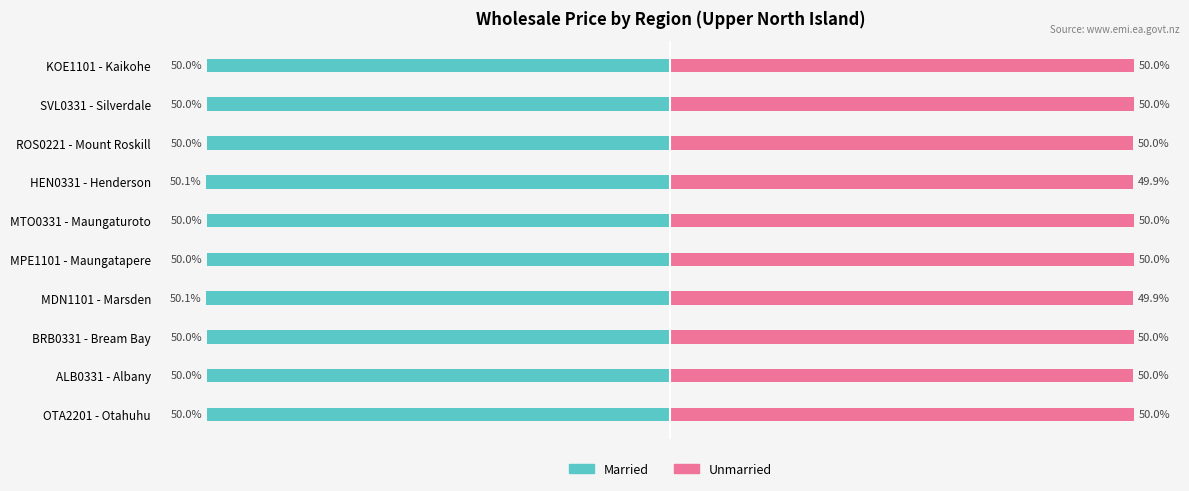

How many groups of bars are there?

10